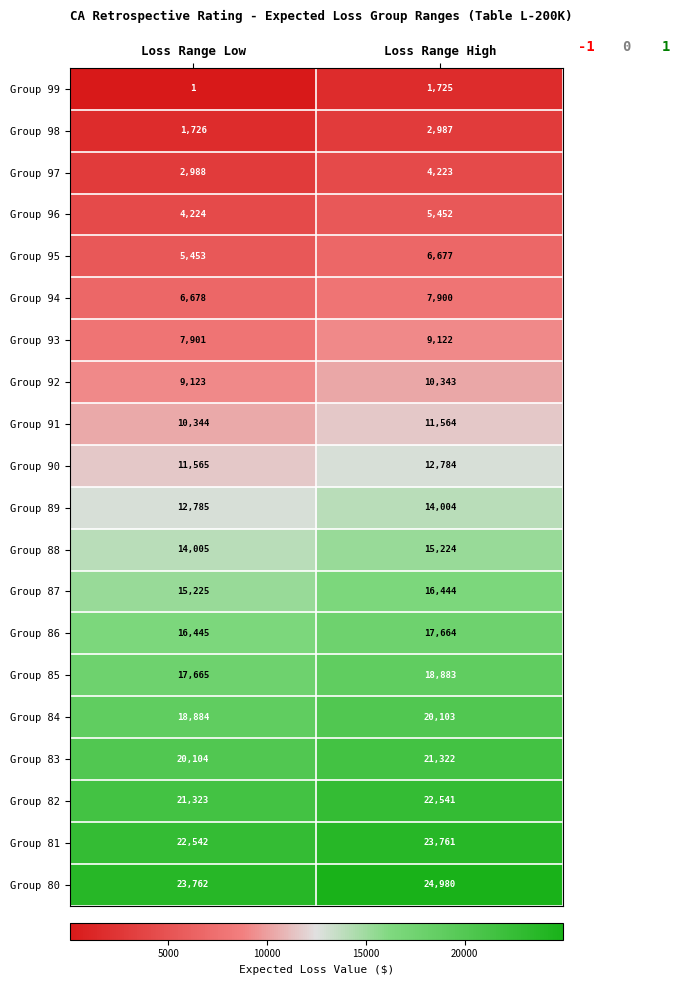

Rank the series at Loss Range High from lowest to highest value.

Group 99, Group 98, Group 97, Group 96, Group 95, Group 94, Group 93, Group 92, Group 91, Group 90, Group 89, Group 88, Group 87, Group 86, Group 85, Group 84, Group 83, Group 82, Group 81, Group 80